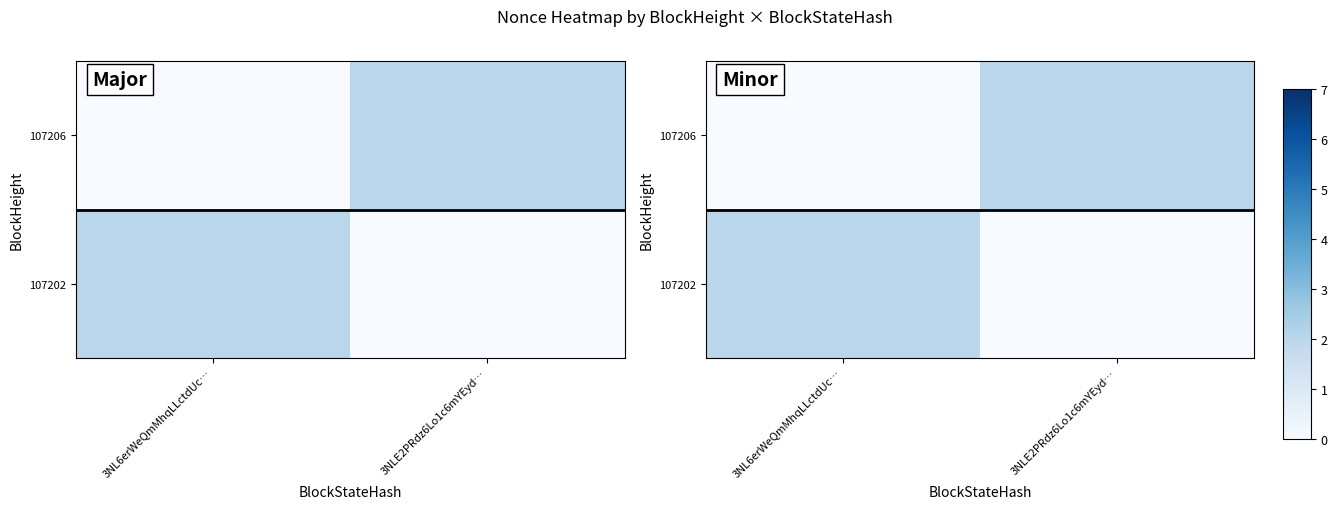

The value of 107206 at 3NL6erWeQmMhqLLctdUc… is 1. True or false?

False